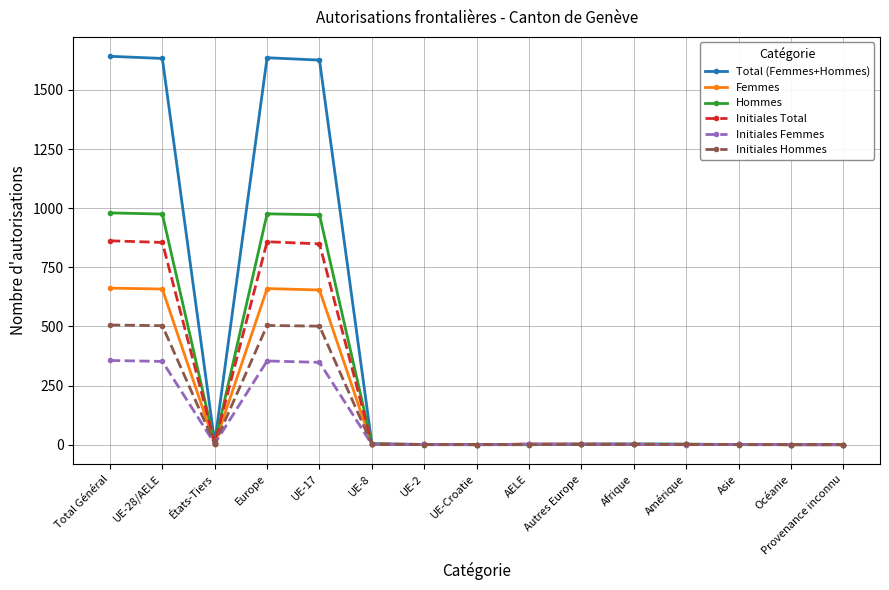

What is the label of the 13th point from the left?

Asie